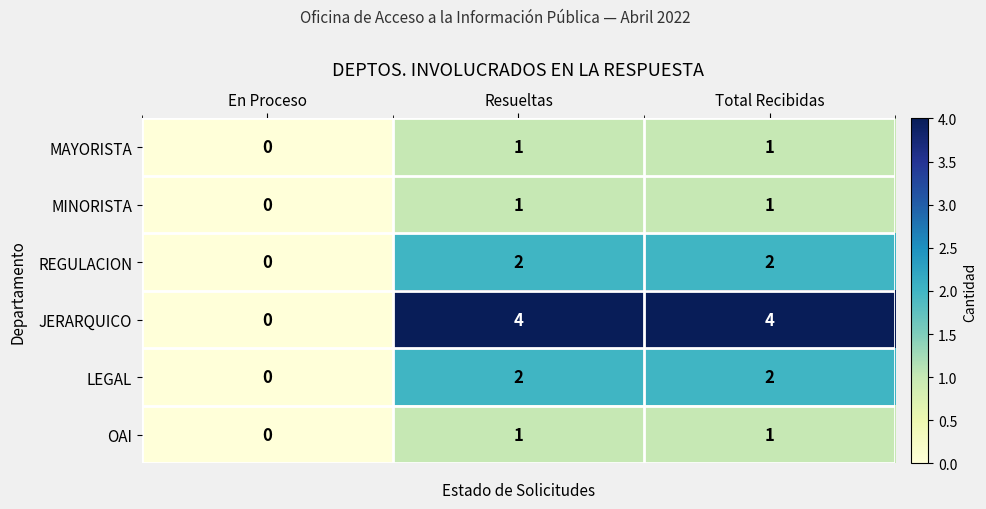

Which series has the widest spread of values?

JERARQUICO